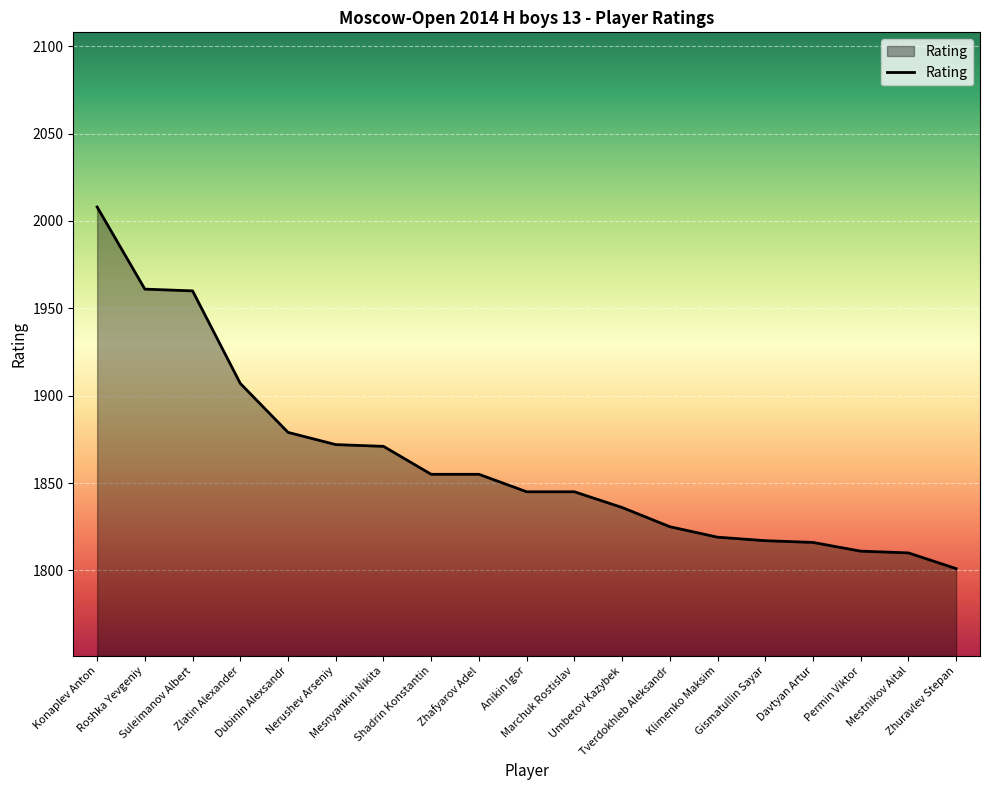

Which category has the lowest value across all series?

Zhuravlev Stepan